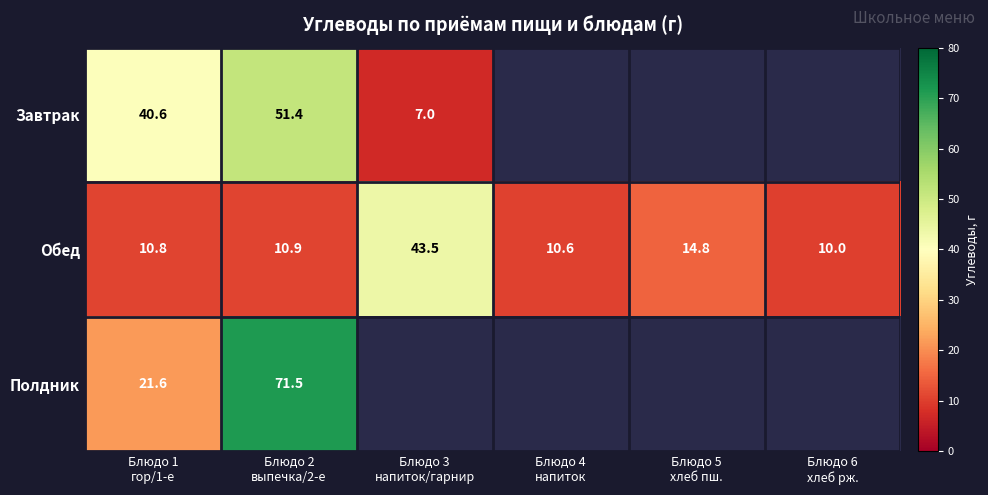

What is the minimum value for Обед?

10.0